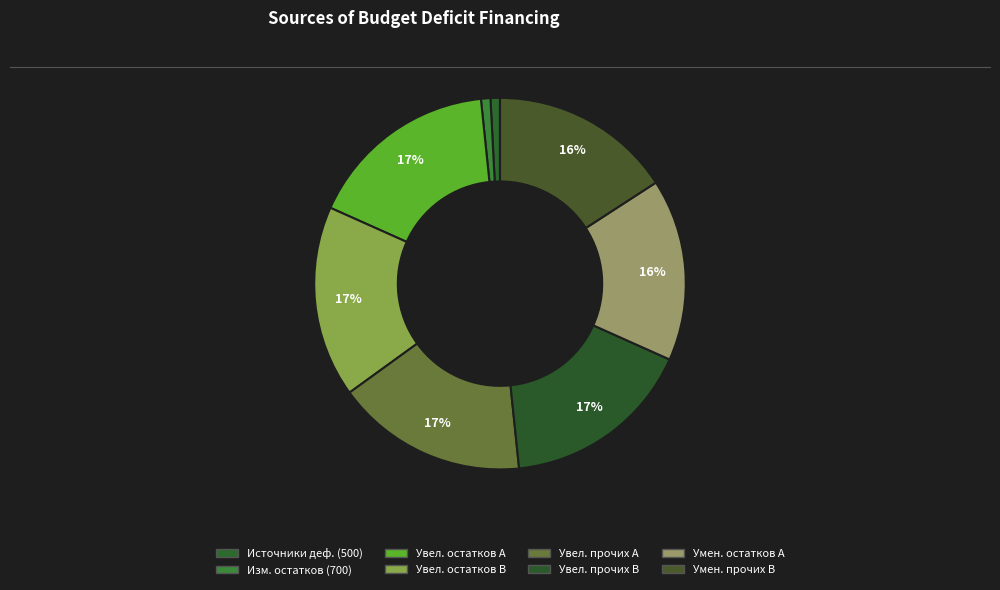

Which category has the smallest portion of the pie?

500